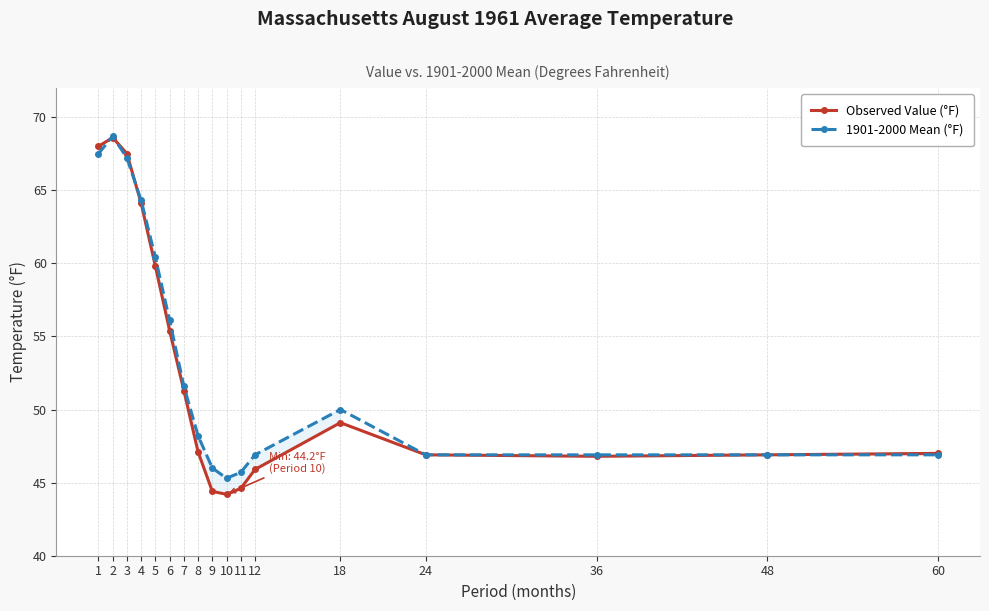

In 1901-2000 Mean (°F), how many points are higher than both neighbors (excluding endpoints)?

2